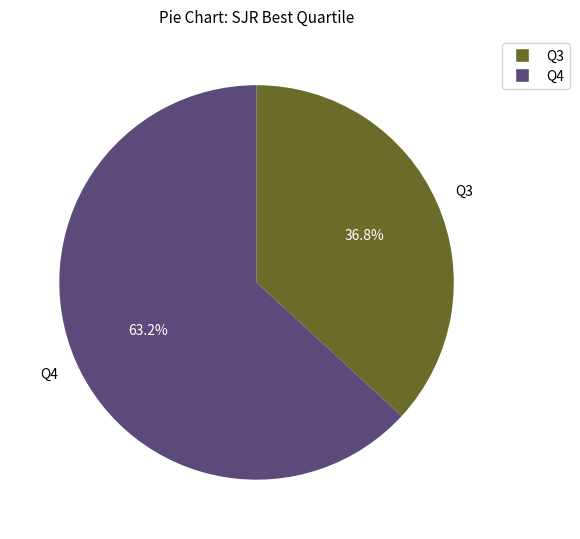

Which slice is the largest?

Q4